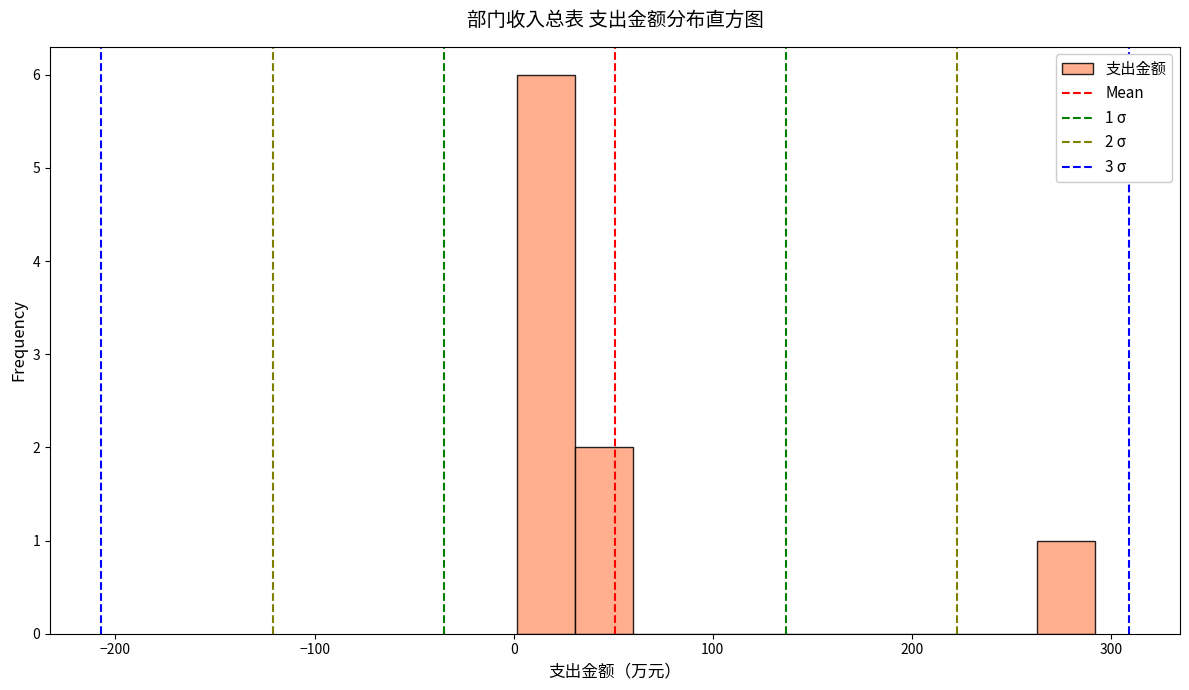

Around what value on the x-axis is the tallest bar? Give the approximate position of its centre, as read against the axis.

20